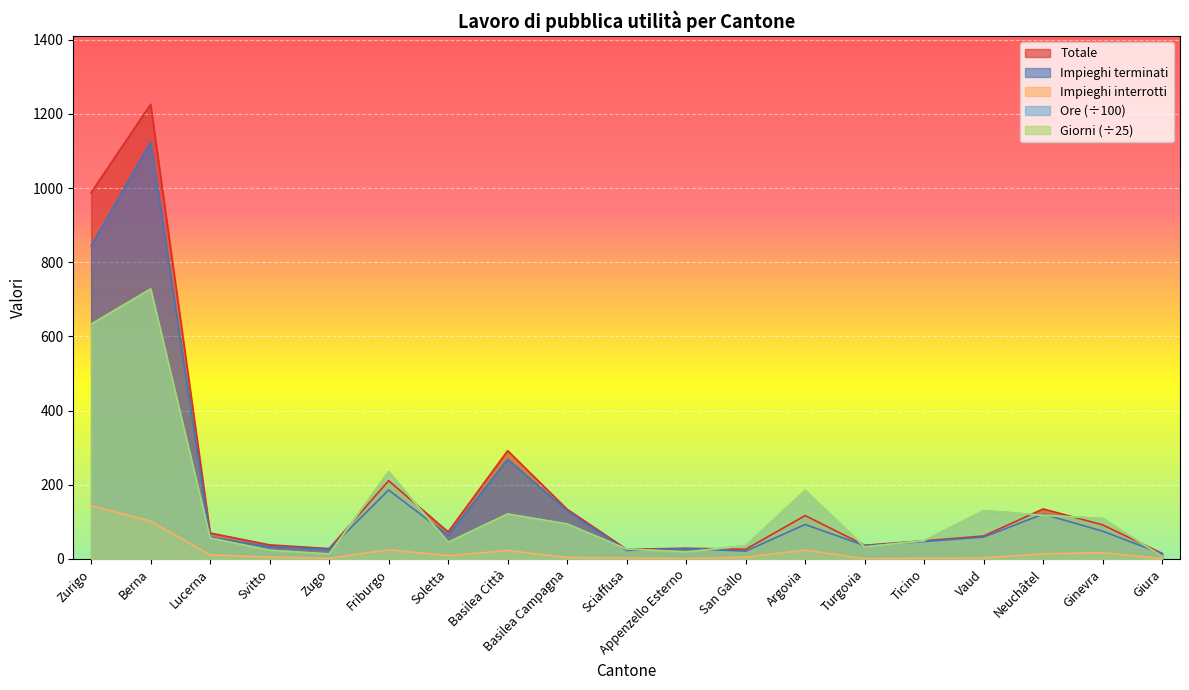

The value of Impieghi interrotti at Zurigo is 144.0. True or false?

True